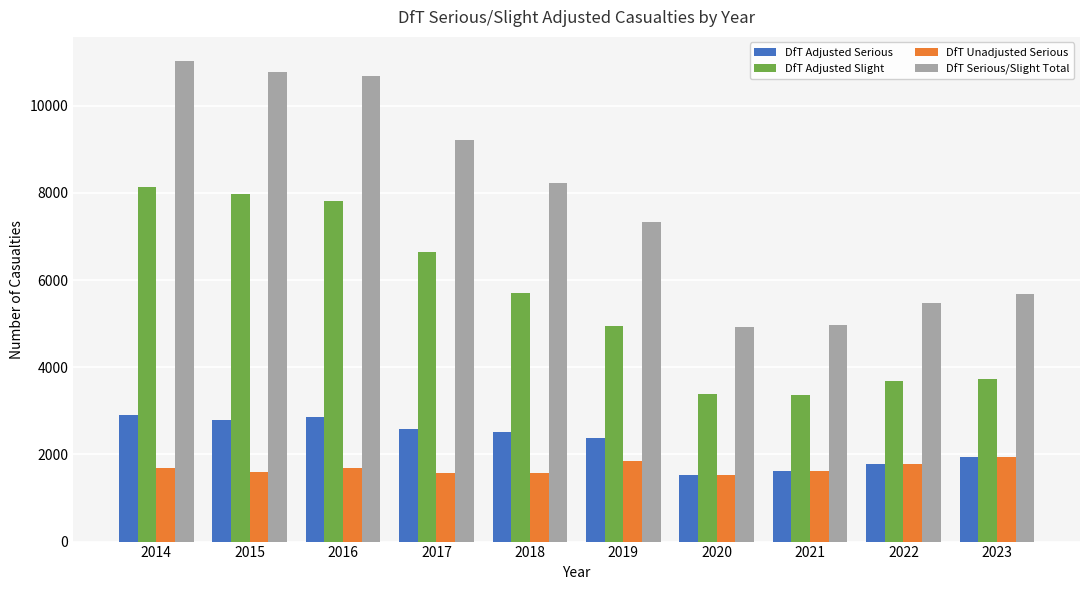

What is the maximum value for DfT Adjusted Serious?

2901